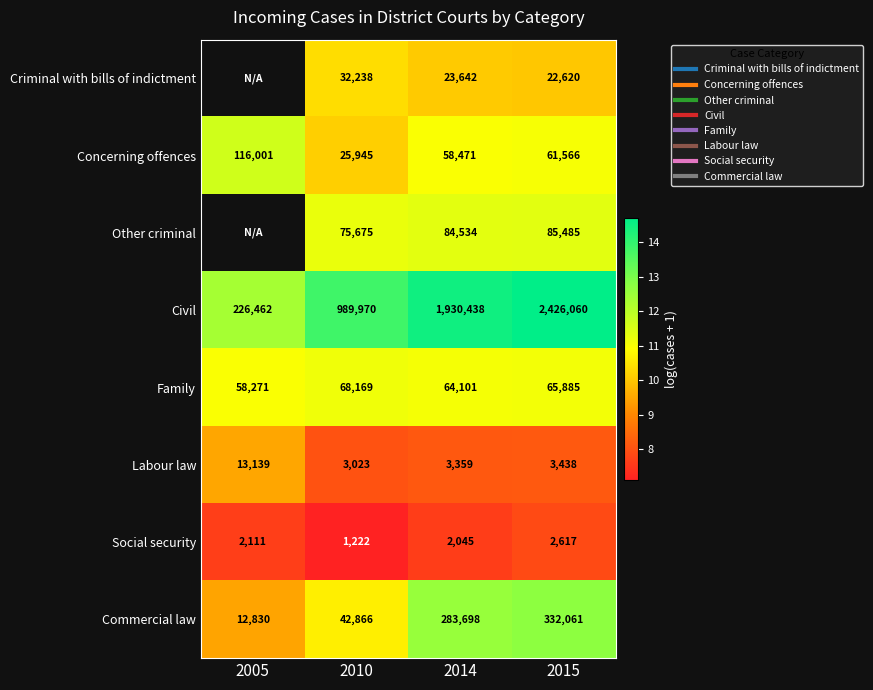

At 2010, list the series in order from largest to smallest.

Civil, Other criminal, Family, Commercial law, Criminal with bills of indictment, Concerning offences, Labour law, Social security